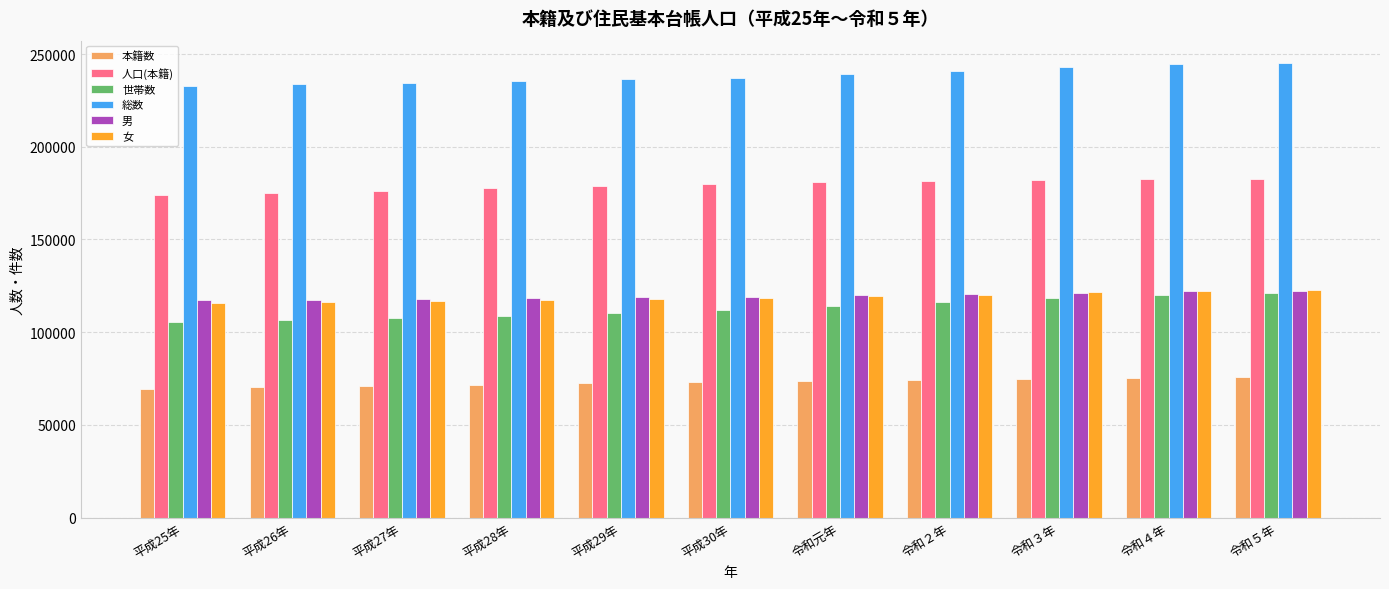

What is the minimum value shown in the chart?

69430